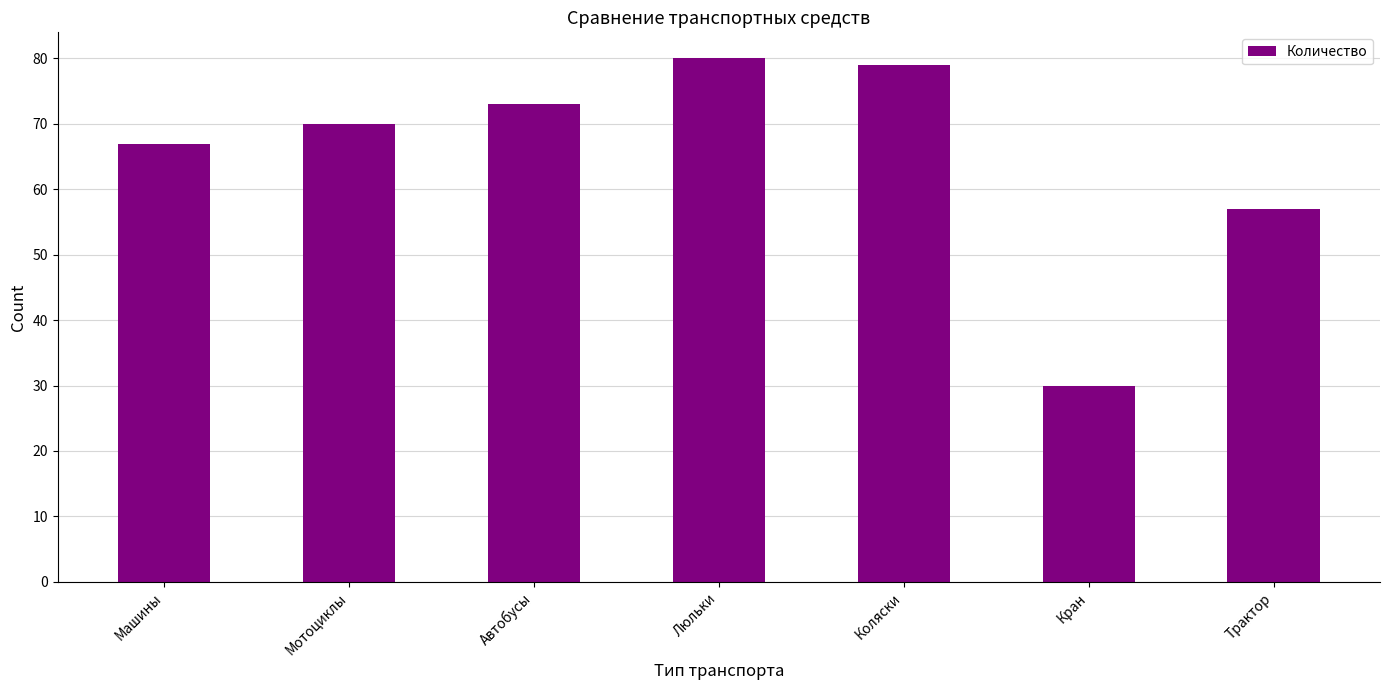

What is the difference between the maximum and minimum values?

50